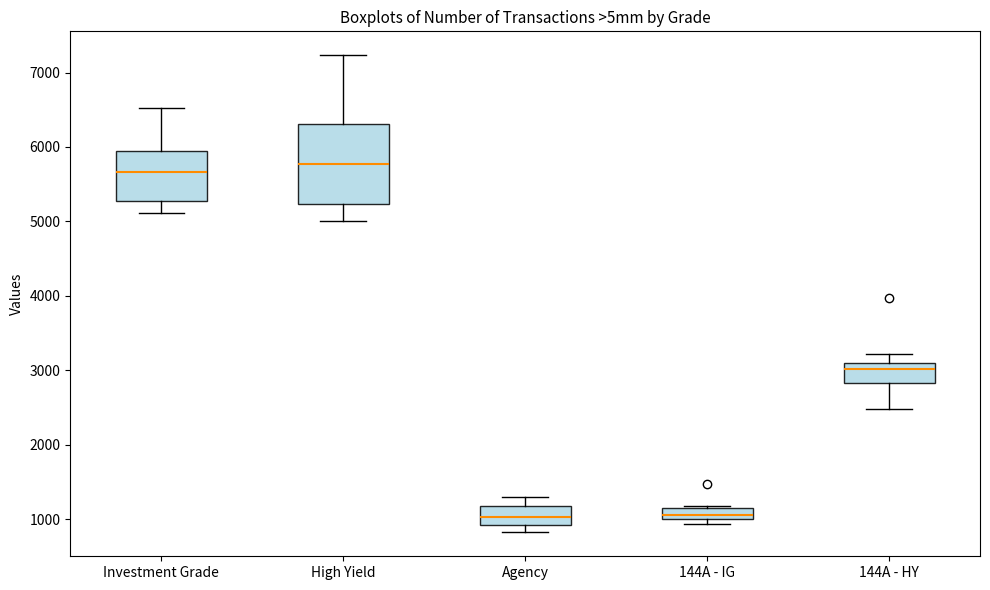

Which box is the tallest, from its lower edge to its upper edge?

High Yield